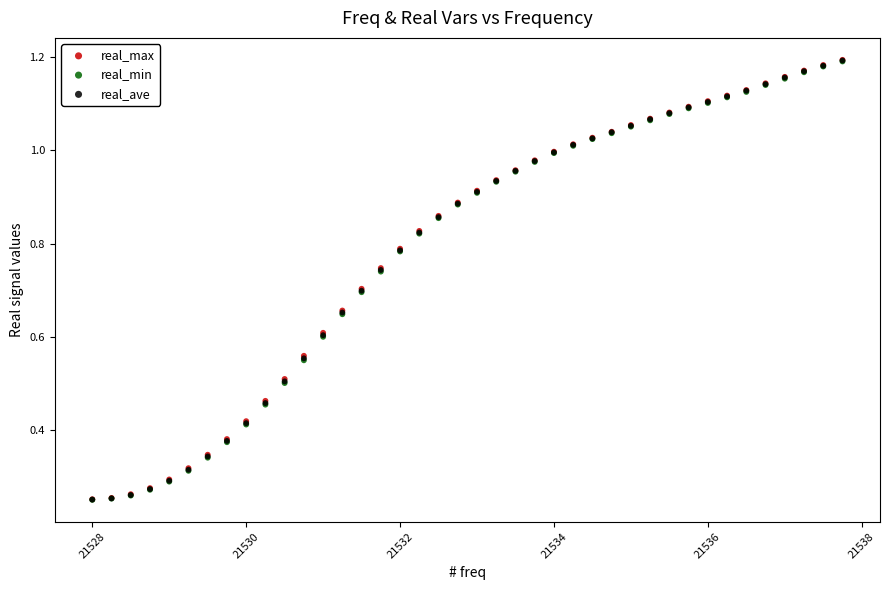

What are all the series names shown in the legend?

real_max, real_min, real_ave